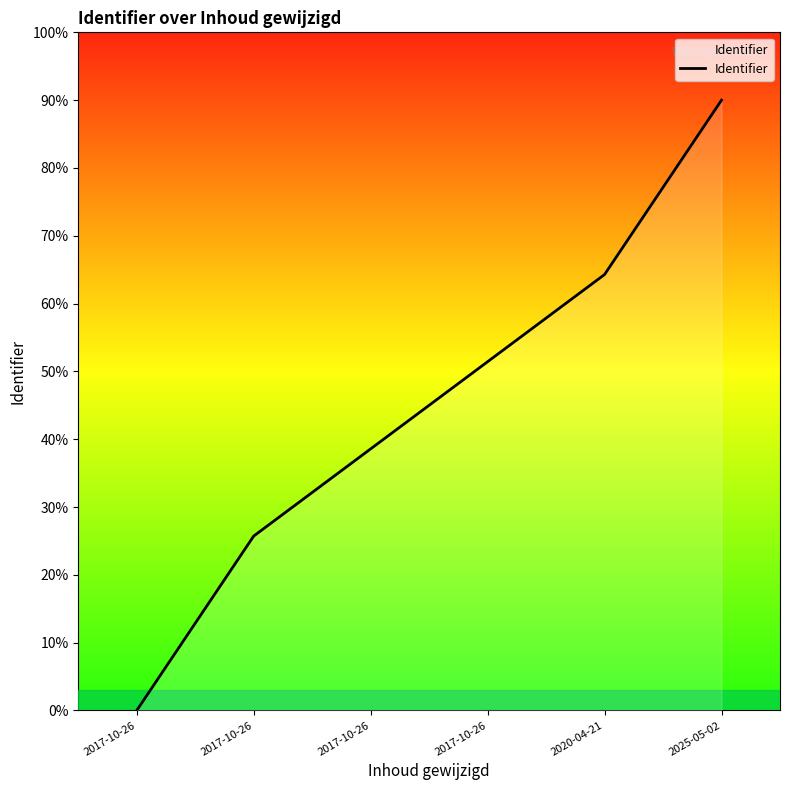

At which label is the value closest to 45?

2017-10-26